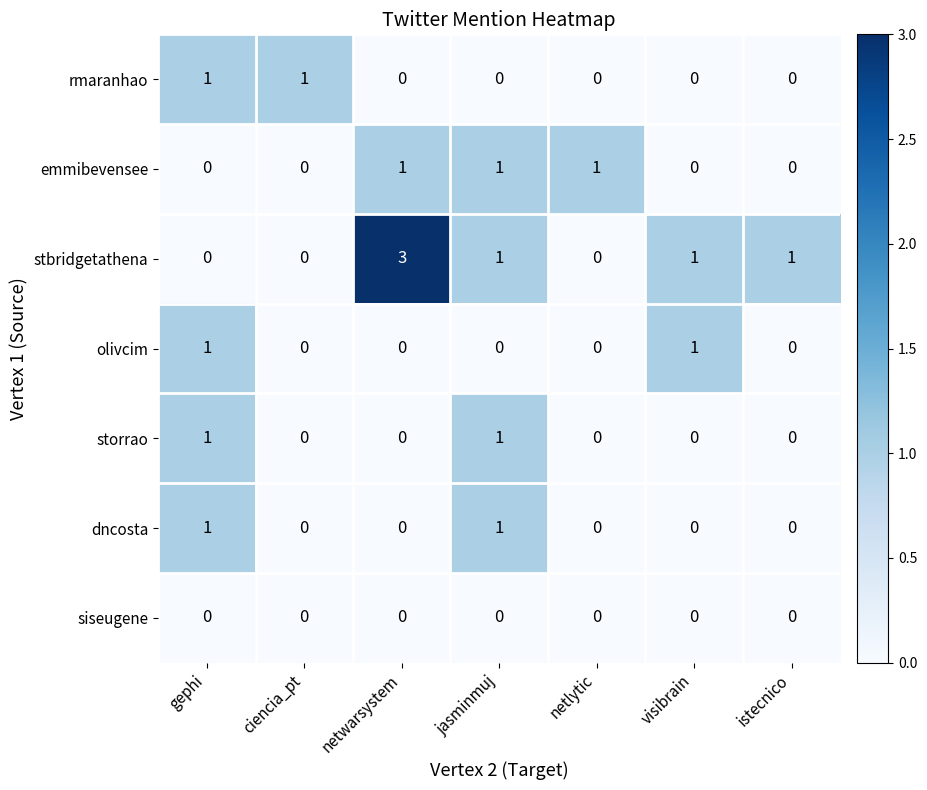

How many dncosta values are between 0 and 1?

7